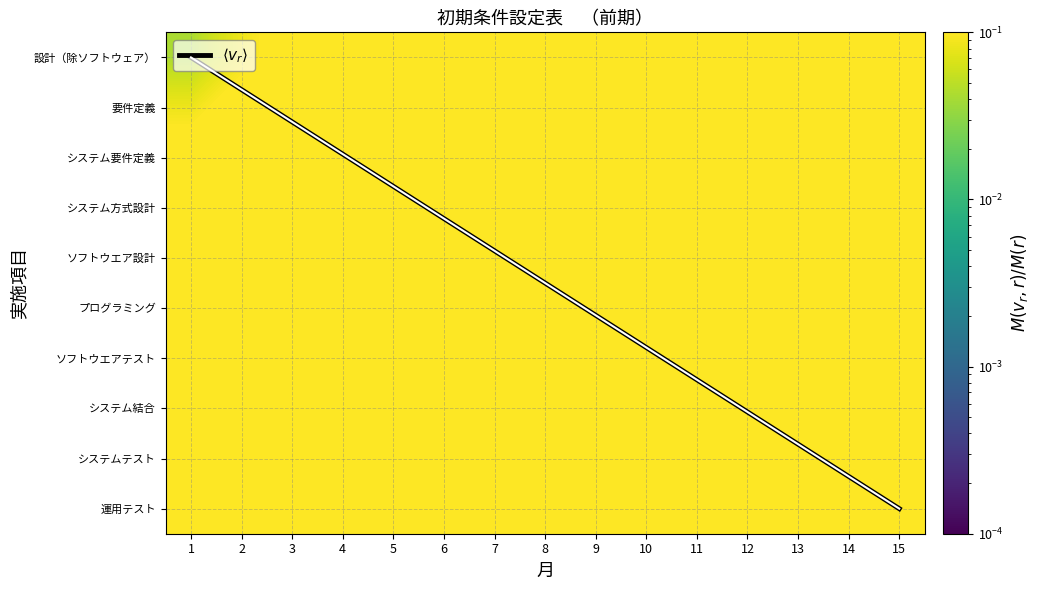

Rank the categories by ソフトウエア設計 value from highest to lowest.

15, 14, 13, 12, 11, 10, 9, 8, 7, 6, 5, 4, 3, 2, 1